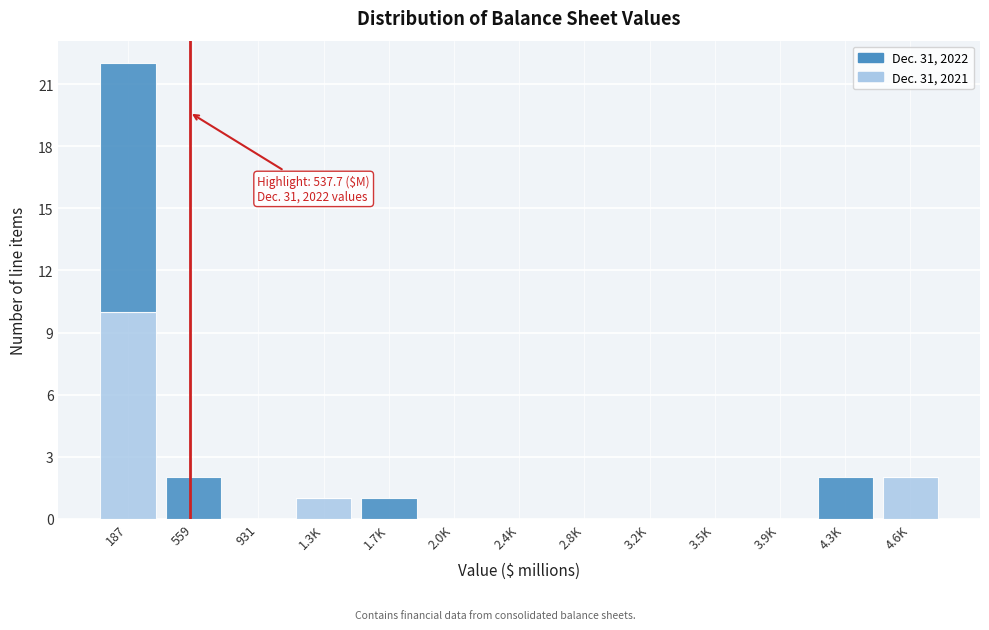

Reading left to right, list the values for the Dec. 31, 2021 series.

187=10	559=0	931=0	1.3K=1	1.7K=0	2.0K=0	2.4K=0	2.8K=0	3.2K=0	3.5K=0	3.9K=0	4.3K=0	4.6K=2